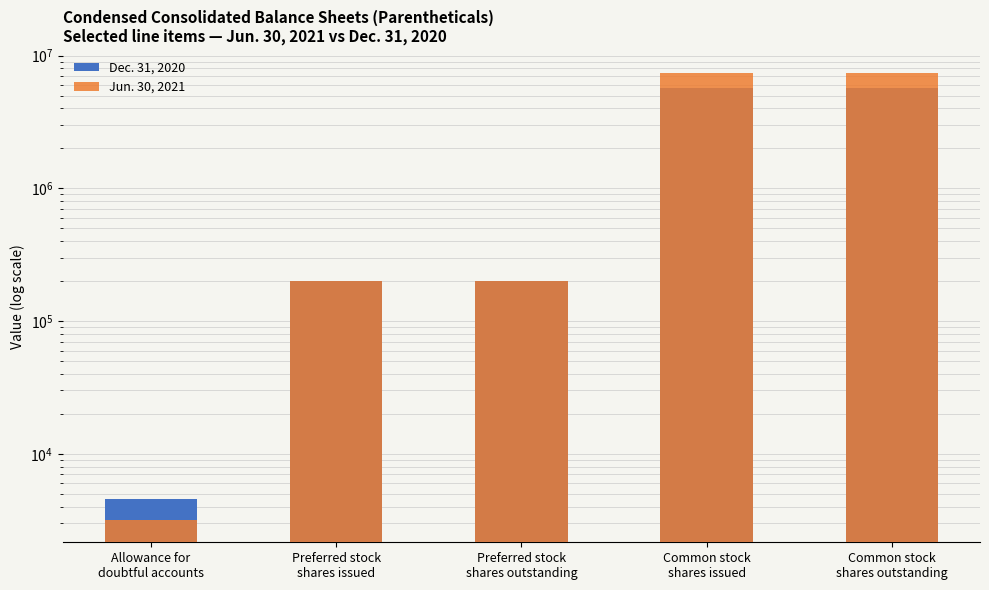

Where does the Jun. 30, 2021 series first go above 200000?

Common stock
shares issued